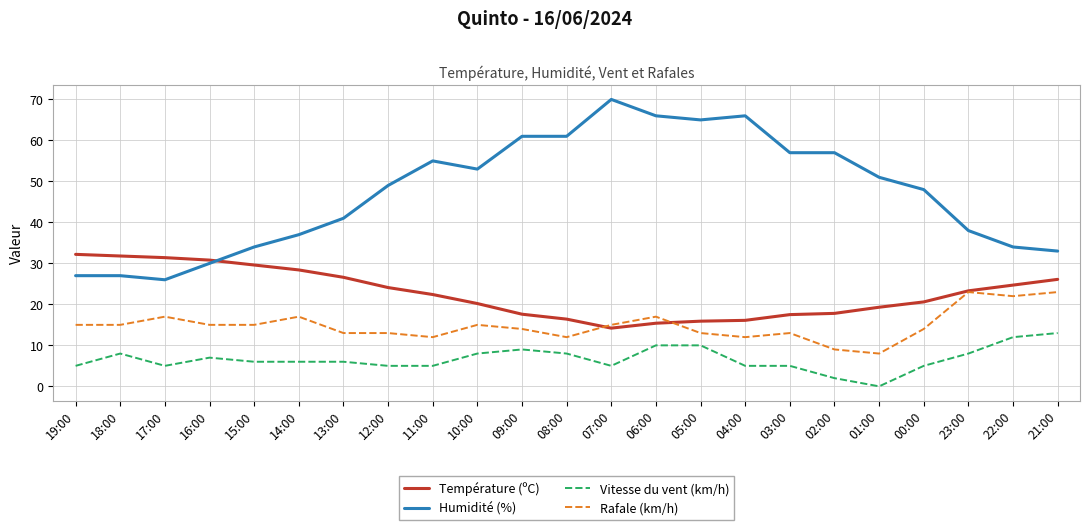

How many categories are shown in the chart?

23